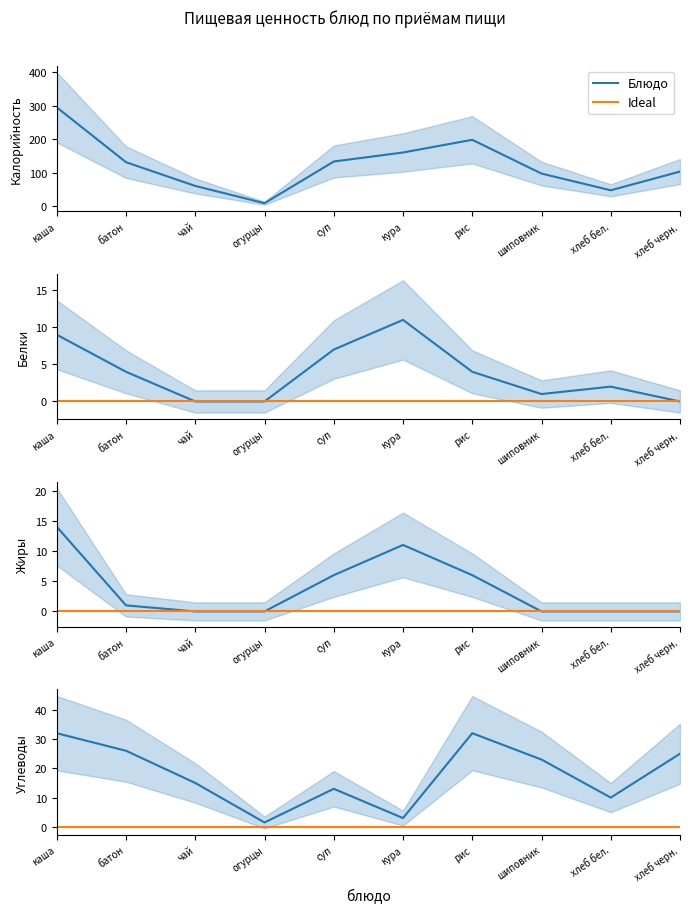

What is the lowest value of the Углеводы series?

1.5